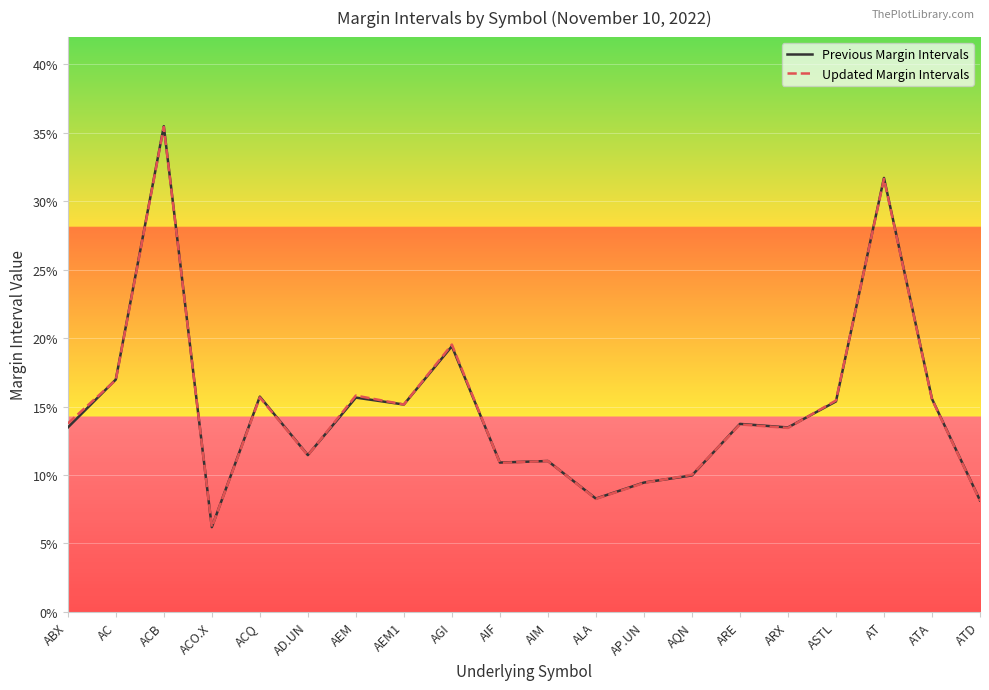

Where do Updated Margin Intervals and Previous Margin Intervals first cross each other?

ABX and AC